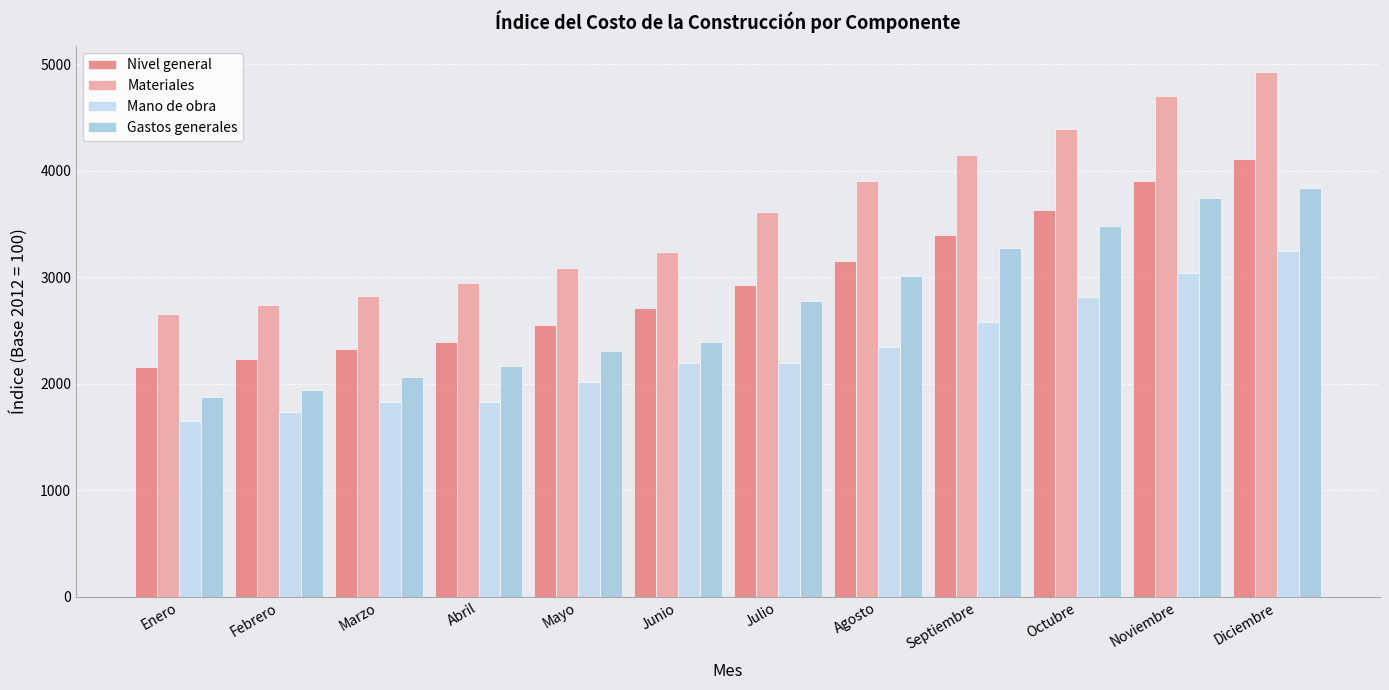

How many data points in Gastos generales are less than 2776?

6